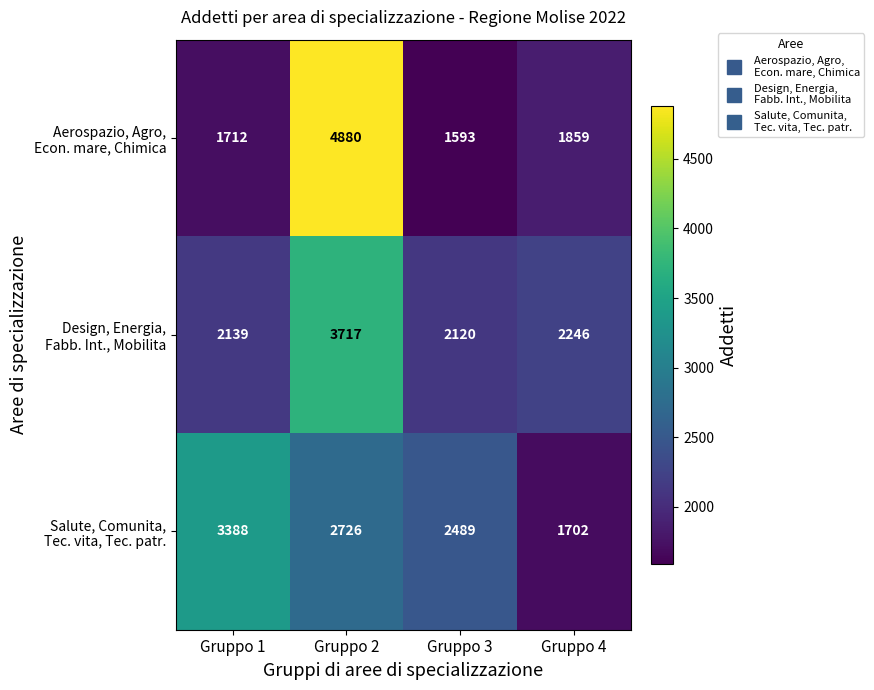

At how many categories does at least one series exceed 1816?

4